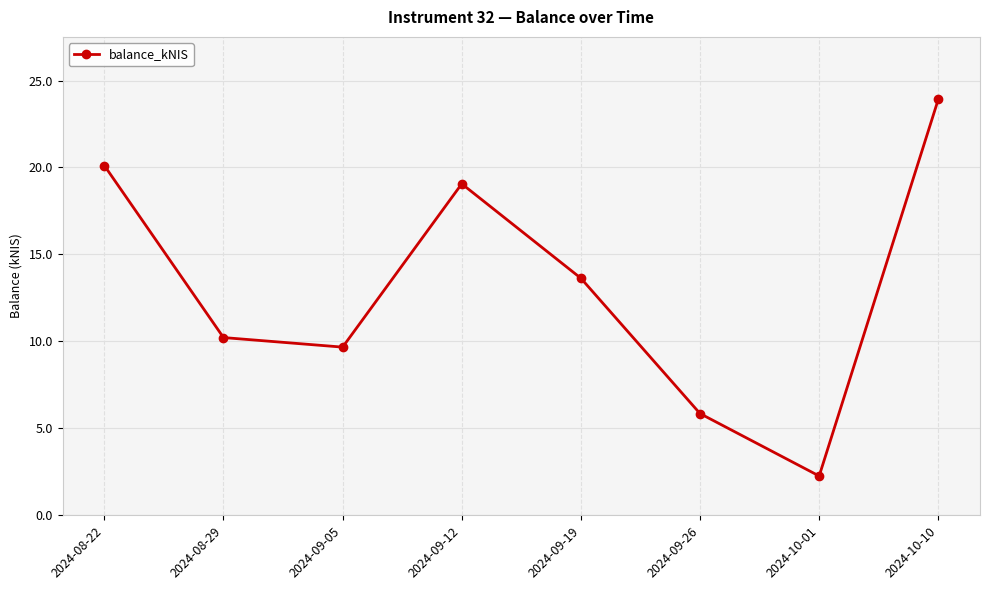

At which label is the value closest to 13?

2024-09-19